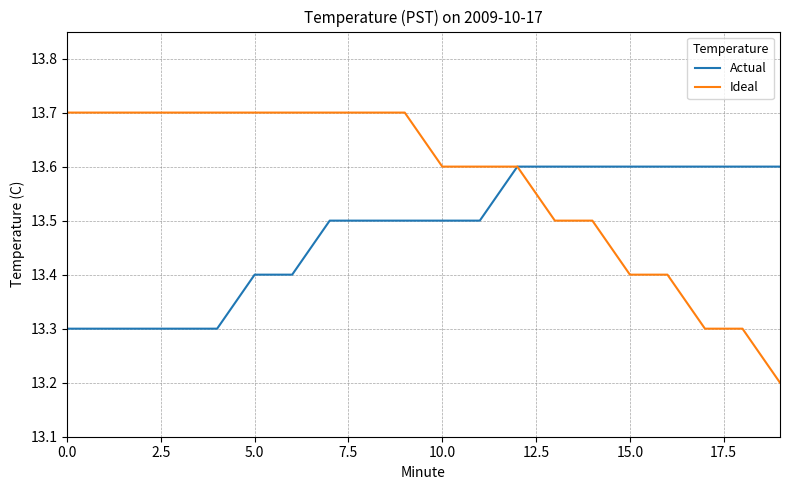

Which series has the largest range (max minus min)?

Ideal